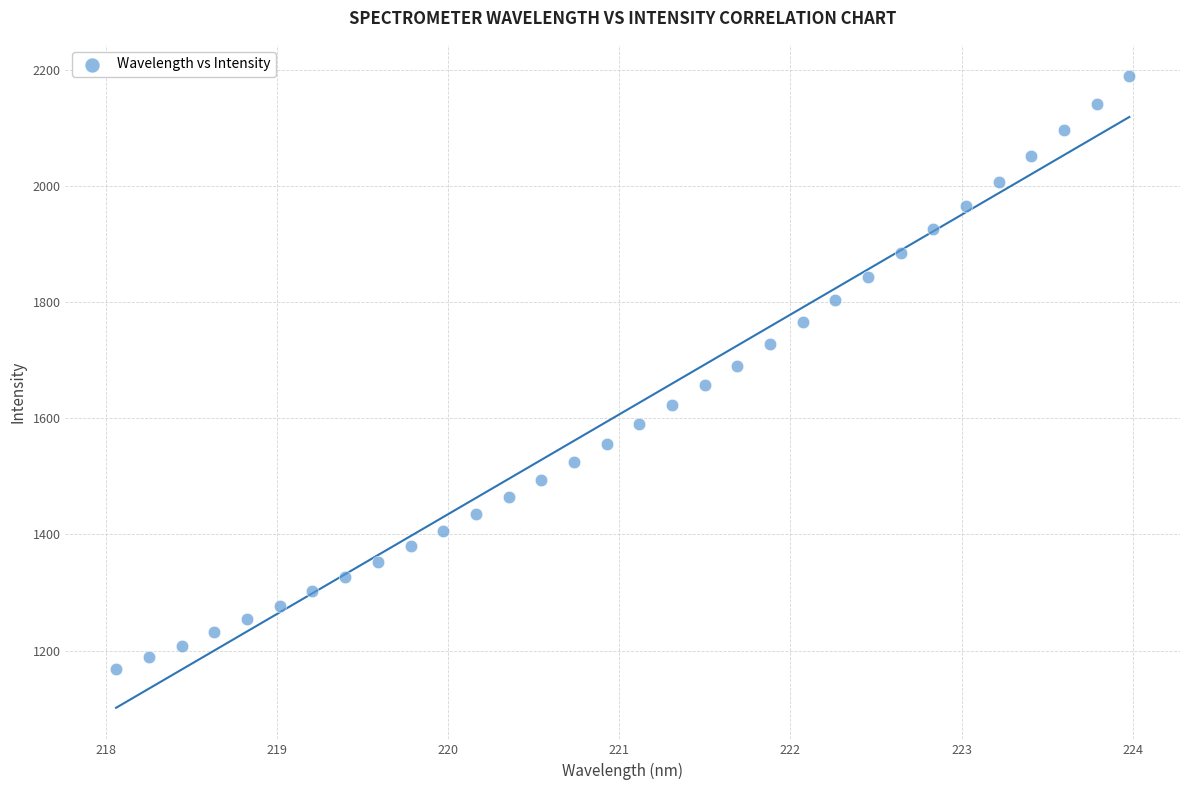

What is the range of X values (max minus min)?

5.9